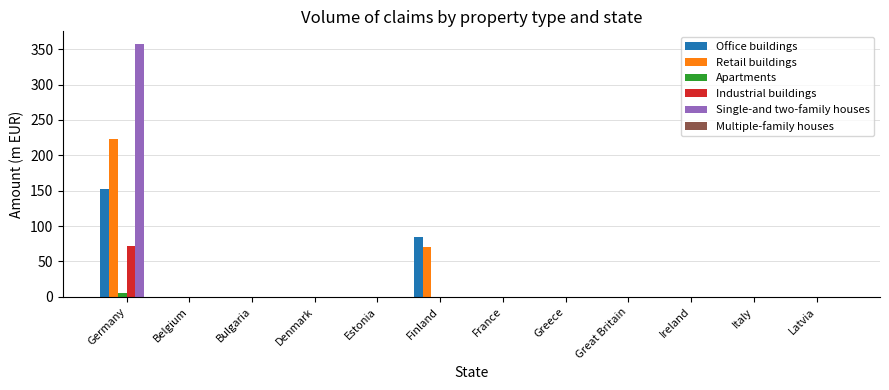

At which category does the chart reach its peak across all series?

Germany